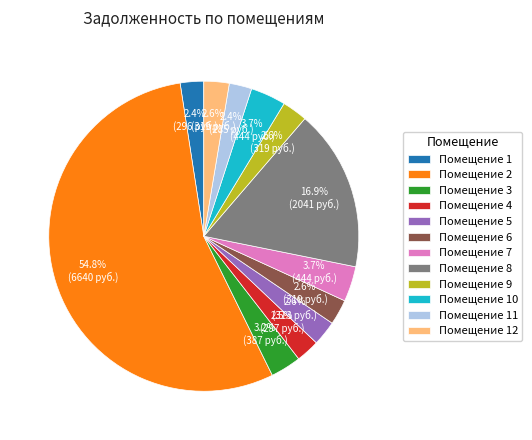

Which category has the biggest portion of the pie?

Помещение 2